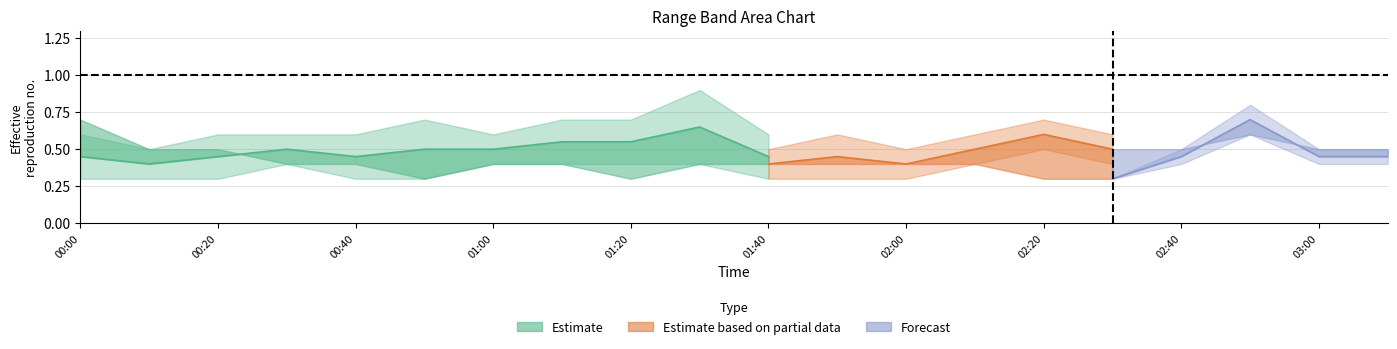

What is the label of the 11th point from the left?

2007/05/26 01:40